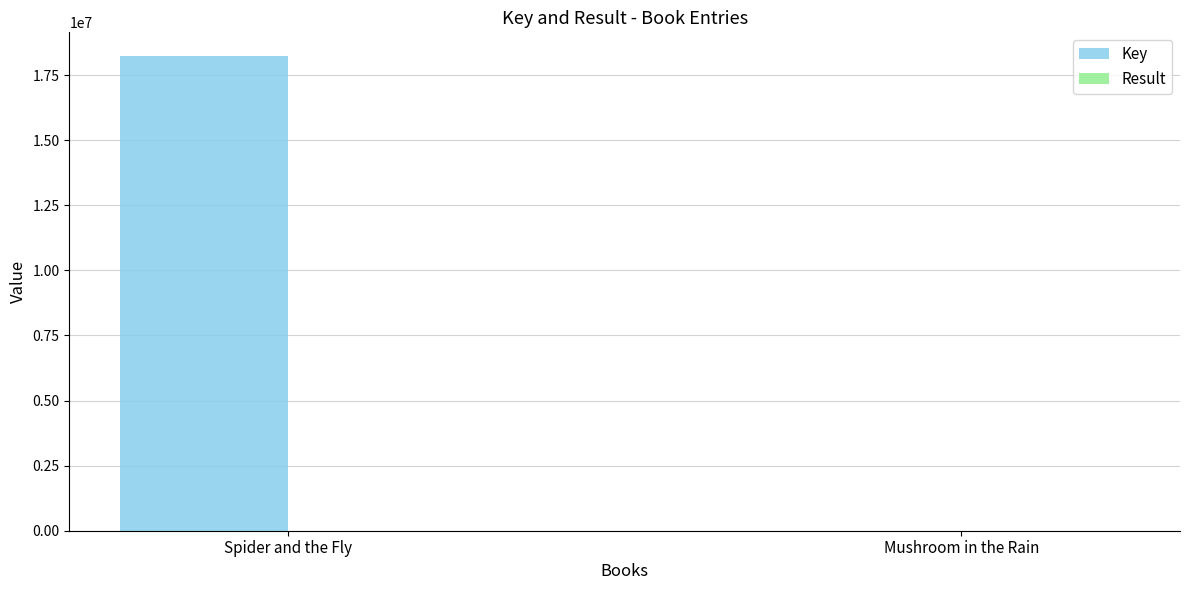

At which category is the sum across all series the highest?

Spider and the Fly